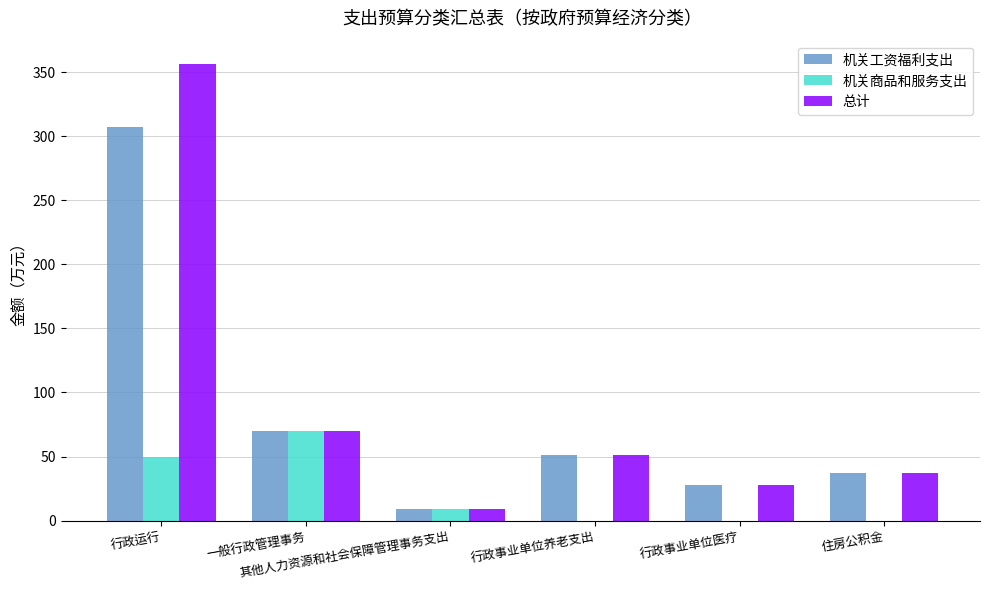

The 机关工资福利支出 series shows 70.1 at 一般行政管理事务. True or false?

True